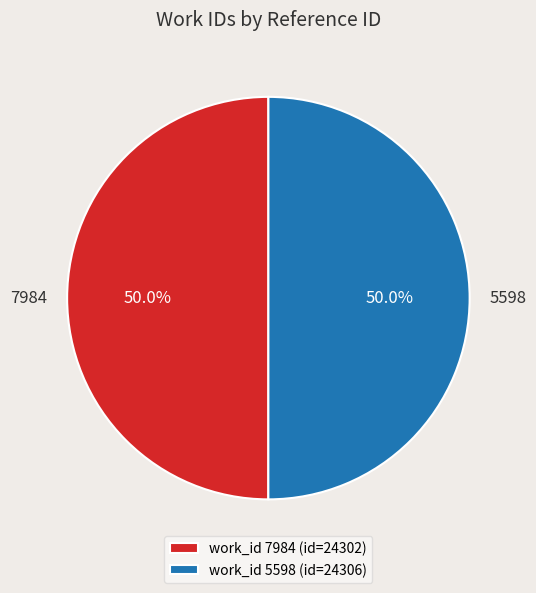

What is the ratio of the value at 7984 to the value at 5598?

1.0